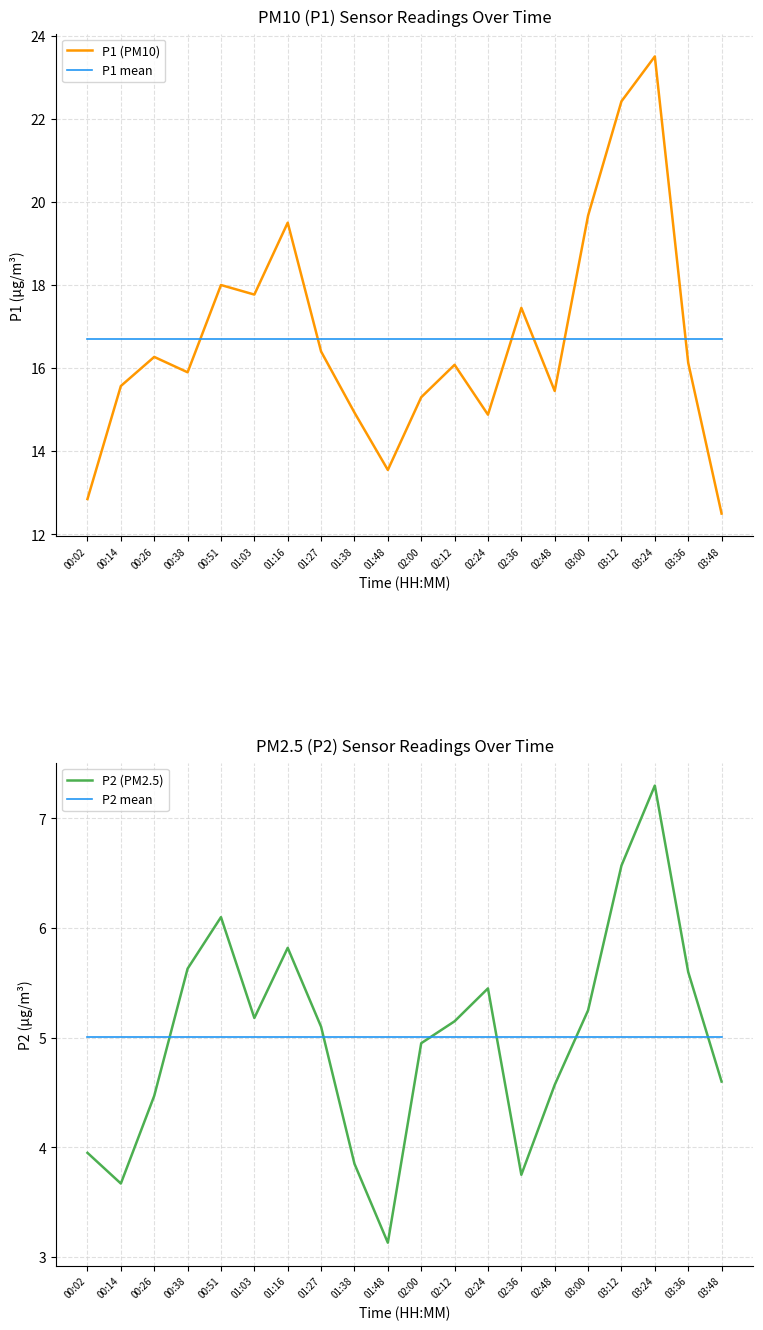

What is the sum of the P1 mean values at 03:00 and 01:03?

33.4